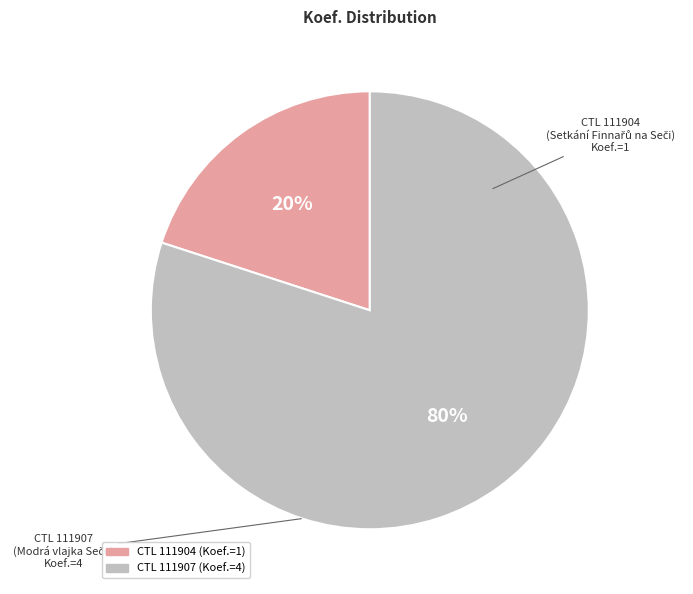

Which category has the smallest portion of the pie?

CTL 111904